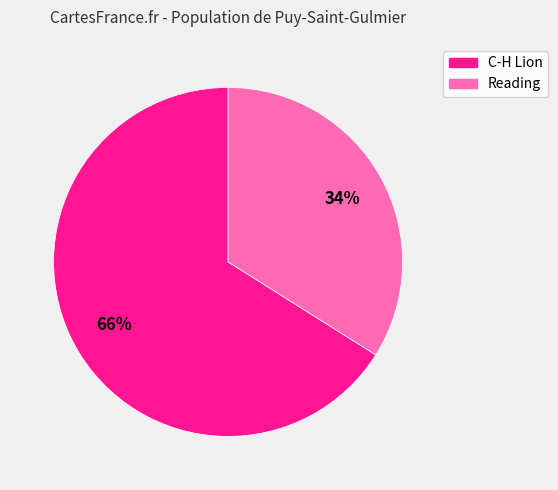

To the nearest percent, what percentage of the pie is Reading?

34%